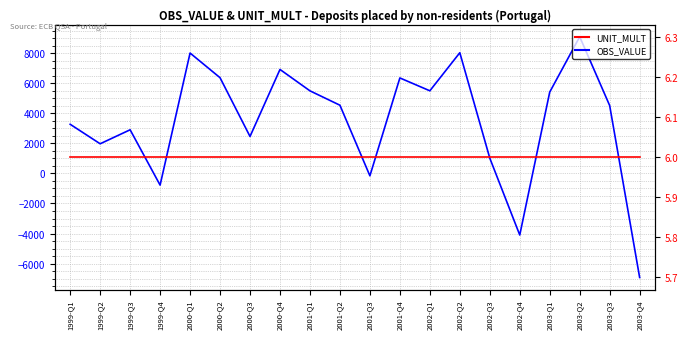

Is it true that OBS_VALUE equals -6926.3 at 2003-Q4?

True